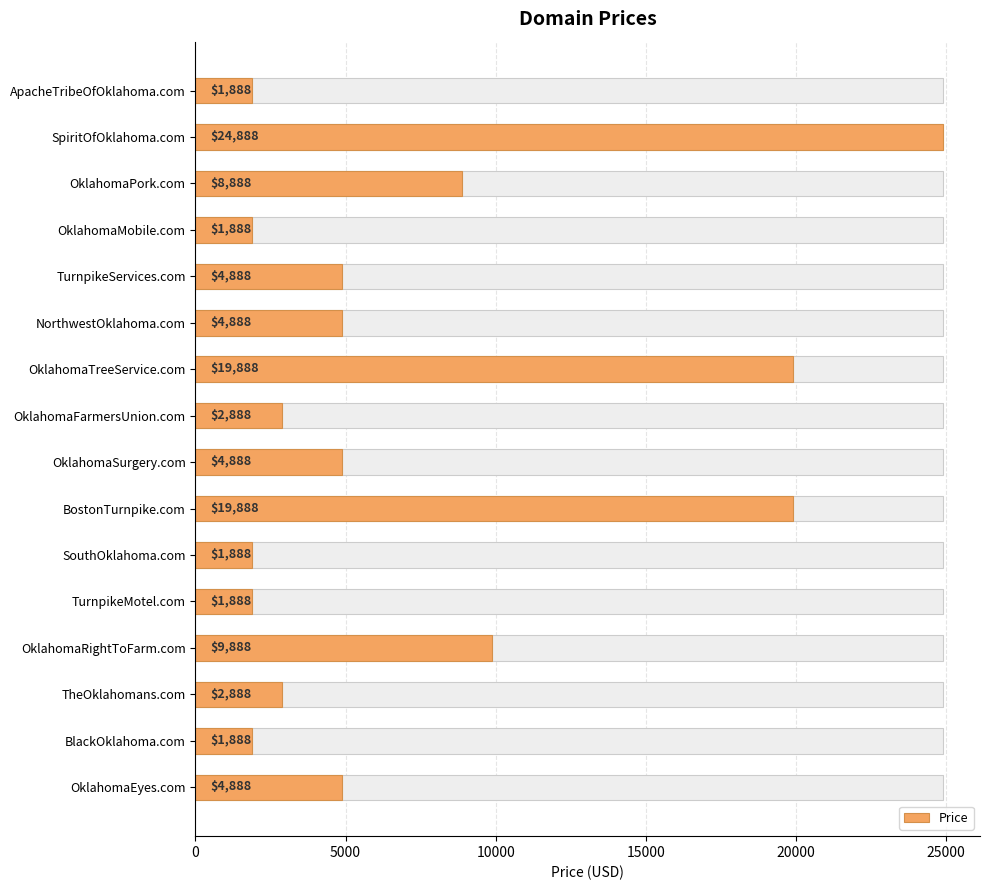

Approximately how many times larger is the value at TheOklahomans.com compared to SouthOklahoma.com?

1.5